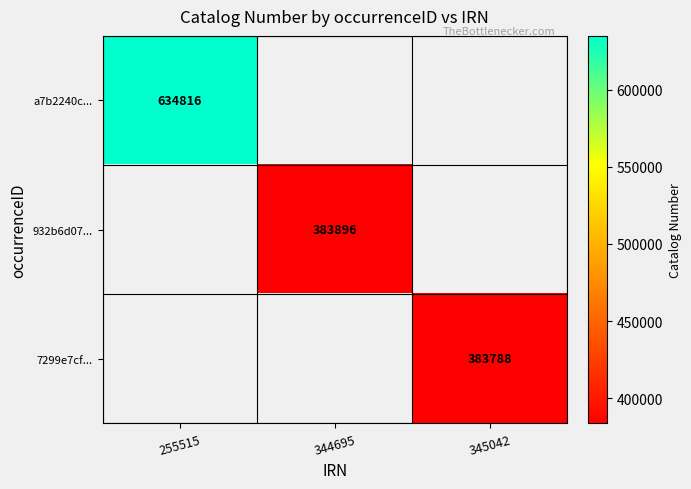

What is the minimum value for a7b2240c...?

634816.0